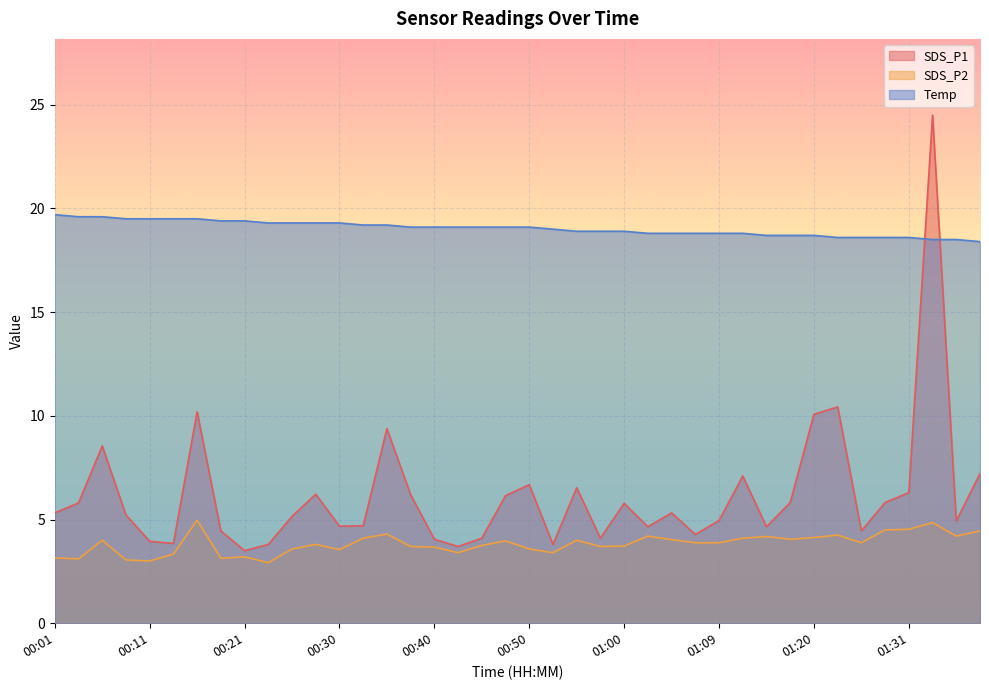

At which label is SDS_P2 closest to 3?

00:11